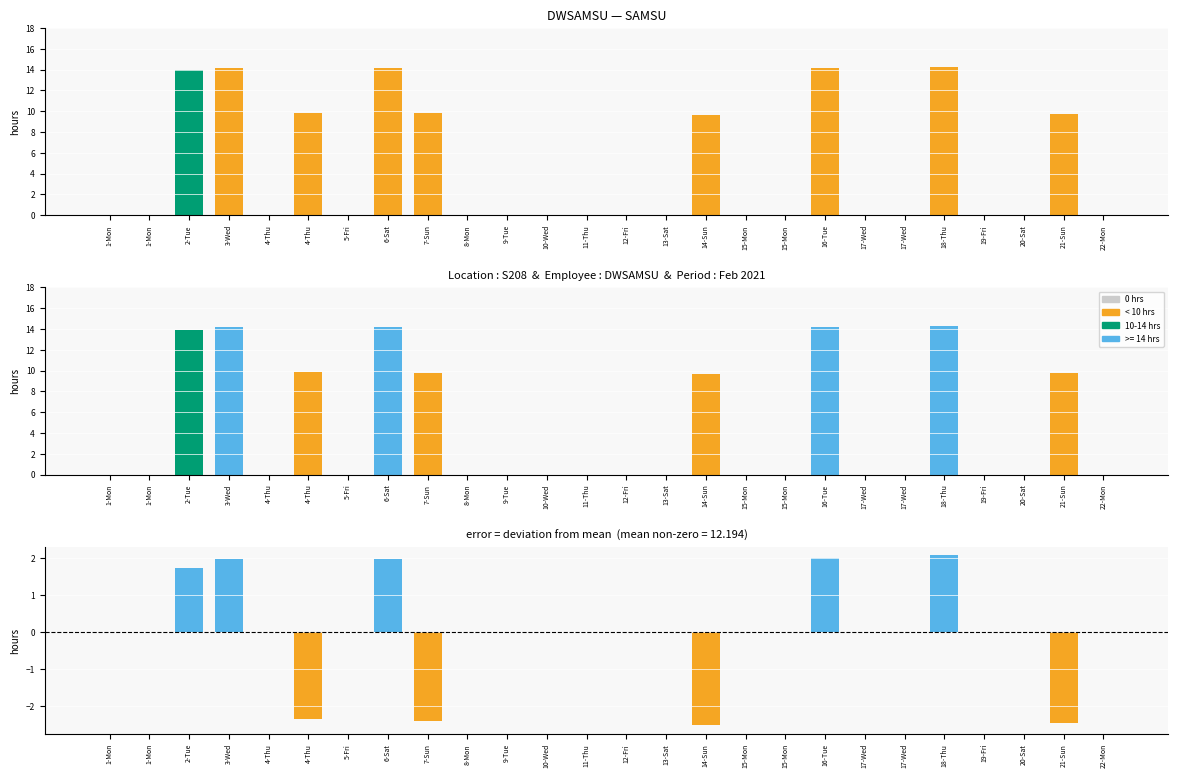

How many values exceed 0?

9